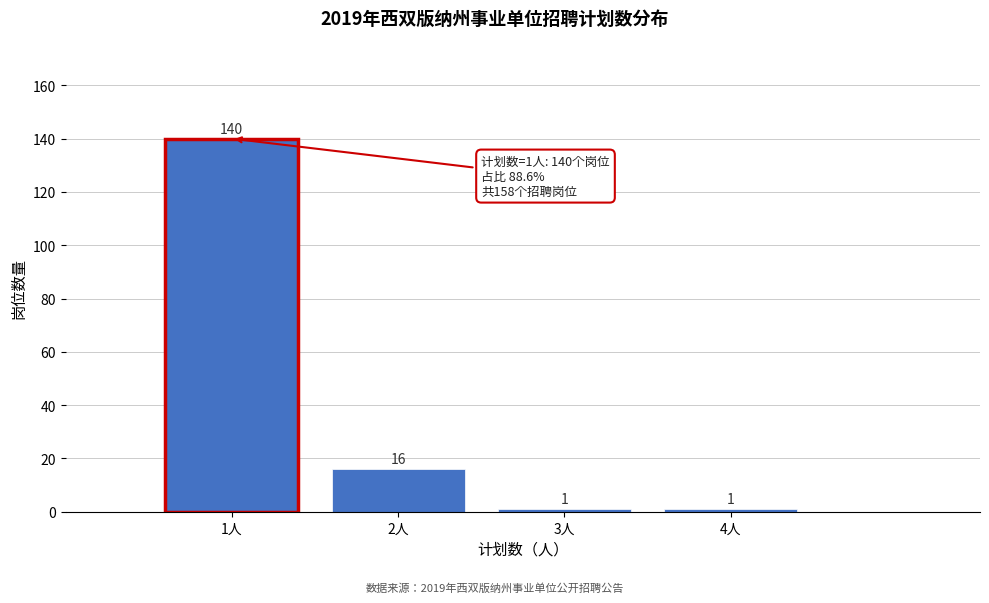

Reading left to right, what are all the values shown in this chart?

1人=140	2人=16	3人=1	4人=1